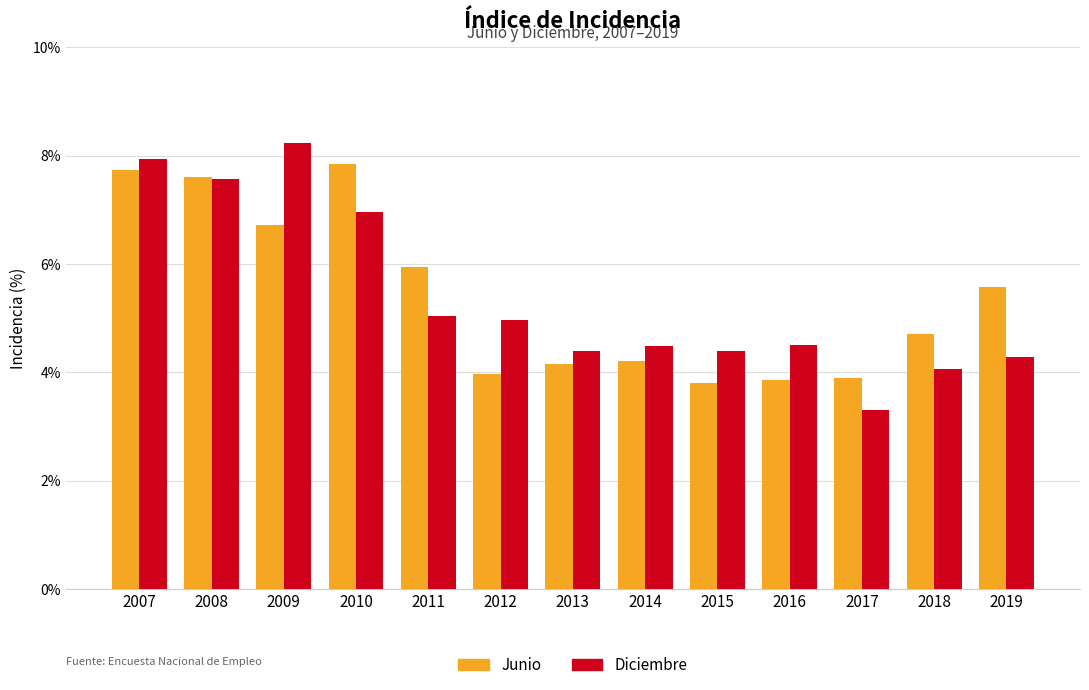

What is the greatest value displayed?

8.2